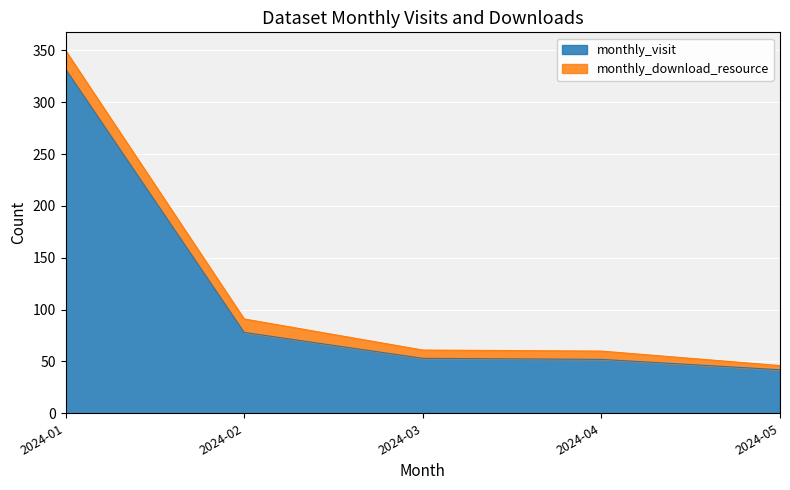

The value of monthly_visit at 2024-01 is 332. True or false?

True